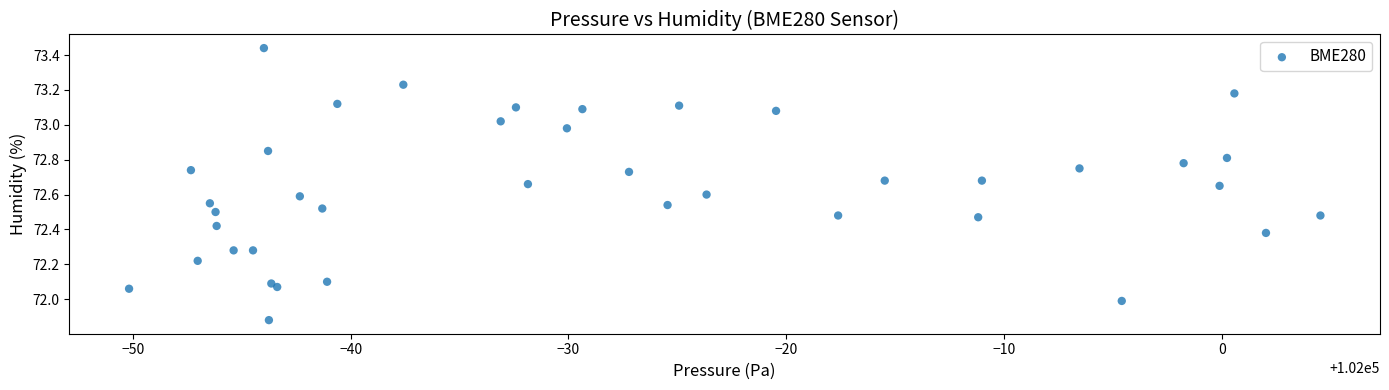

What is the range of Y values (max minus min)?

1.6